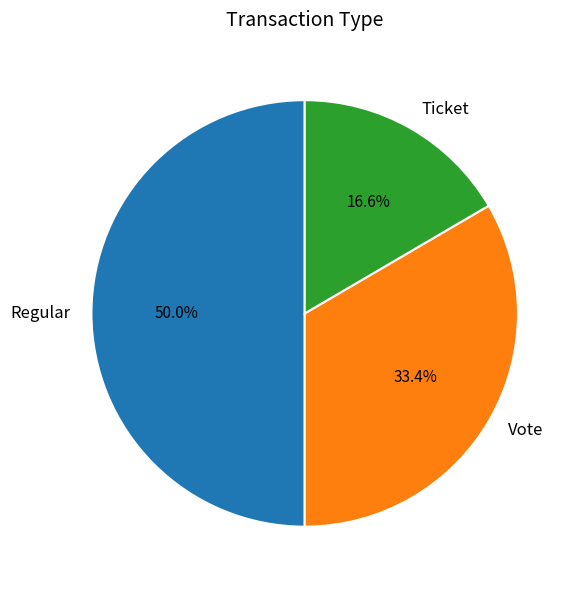

Is it true that Ticket is 29% of the pie?

False